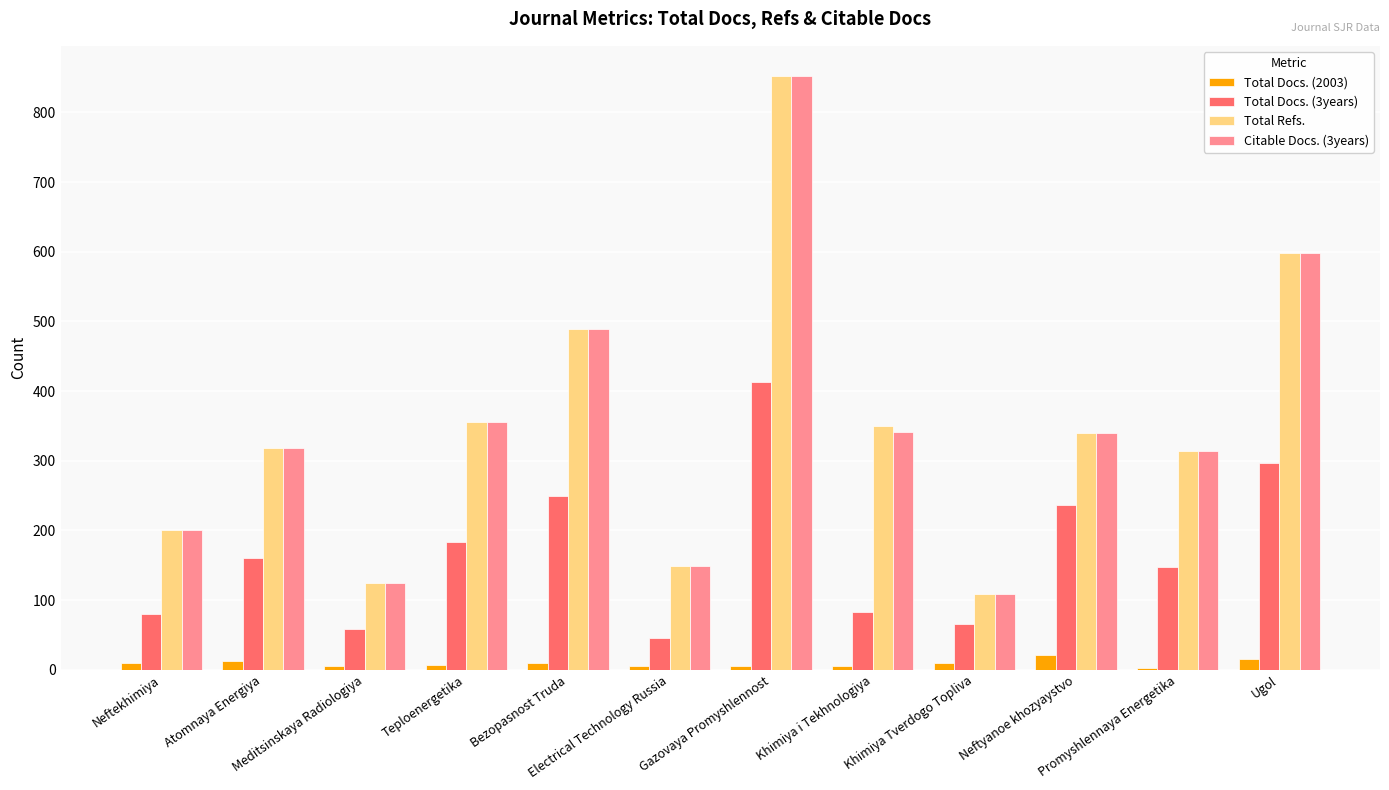

What is the average value of the Total Docs. (2003) series?

9